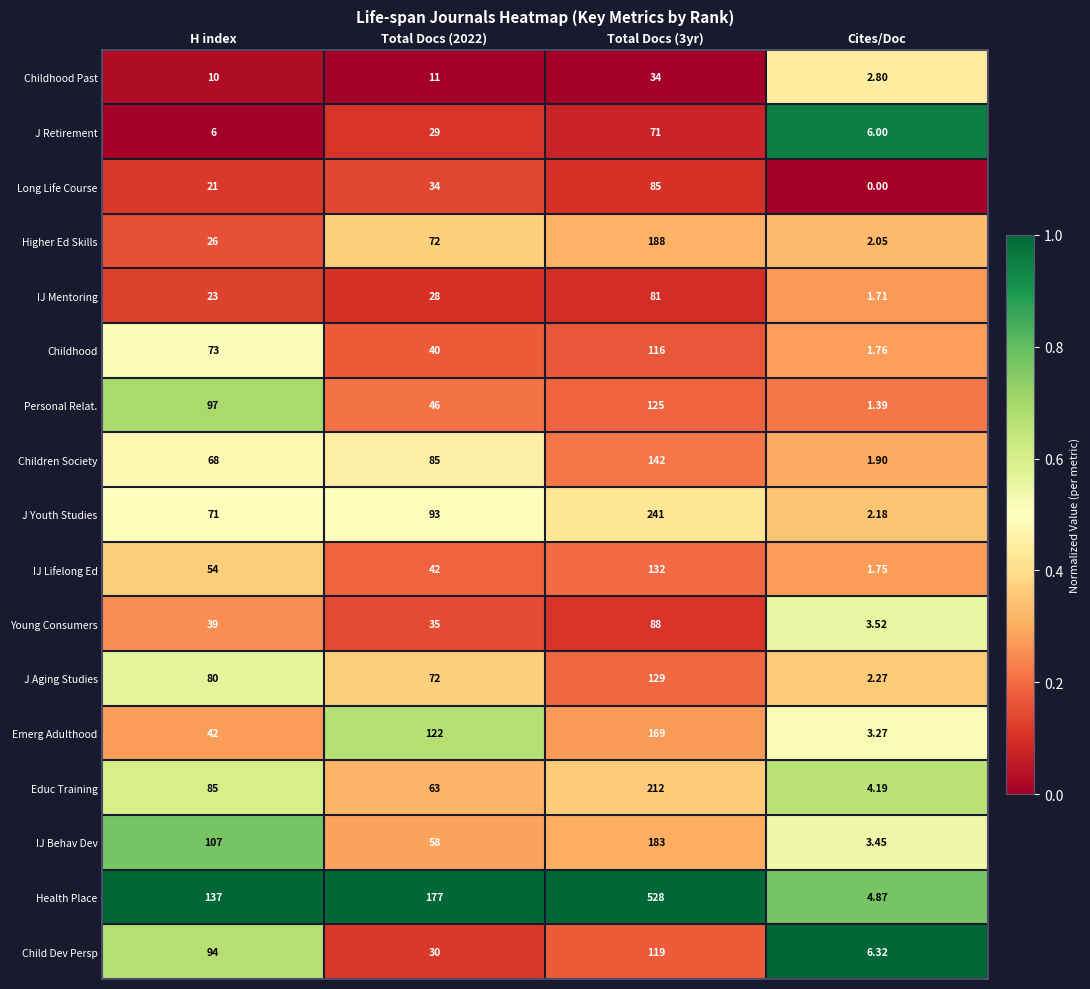

Which series has the largest total across all categories?

Health Place